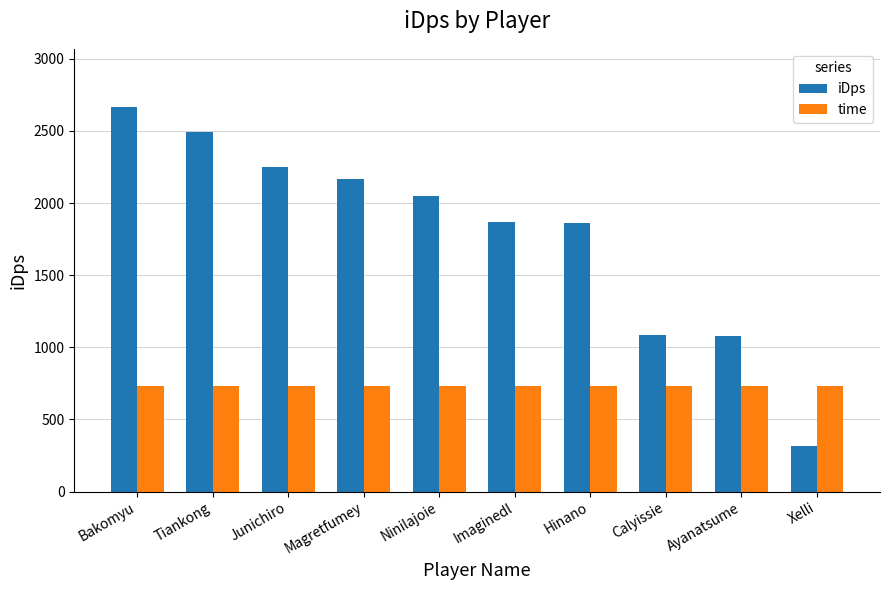

Which series has the largest range (max minus min)?

iDps